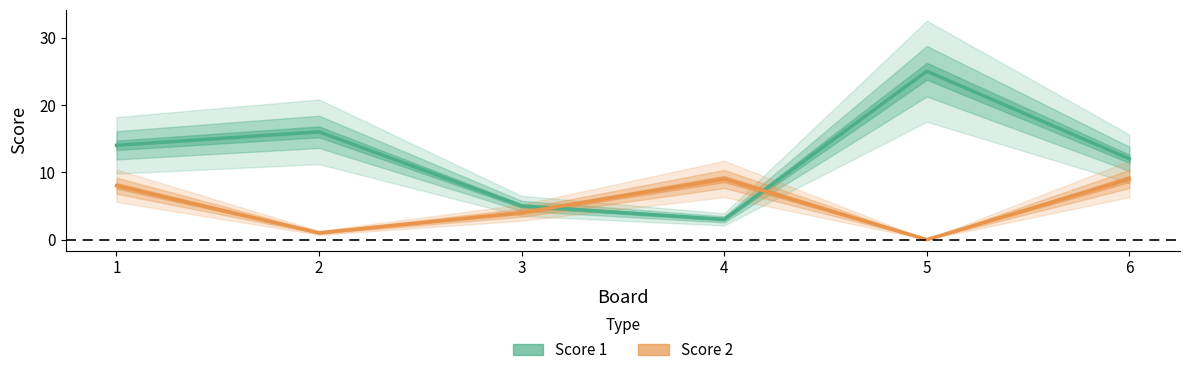

True or false: Score 2 has a value of 14 at 6.

False